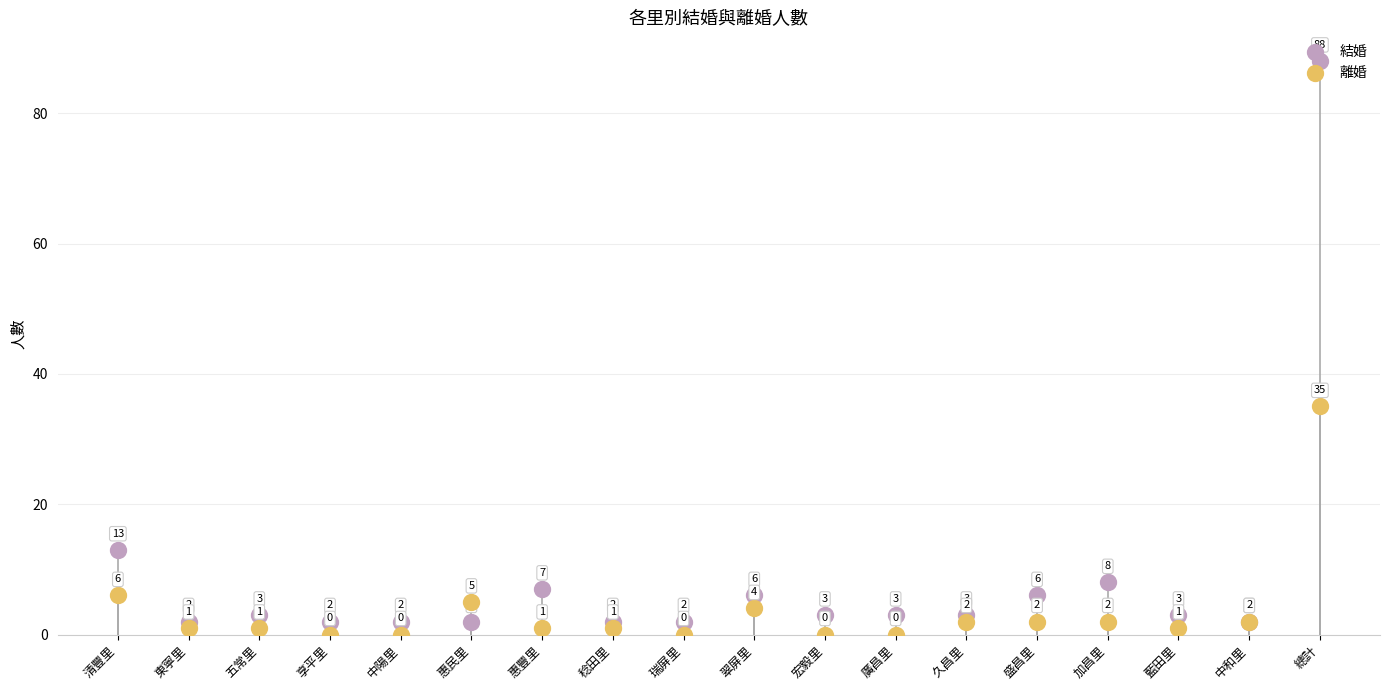

Which series has the largest Y range (max minus min)?

結婚